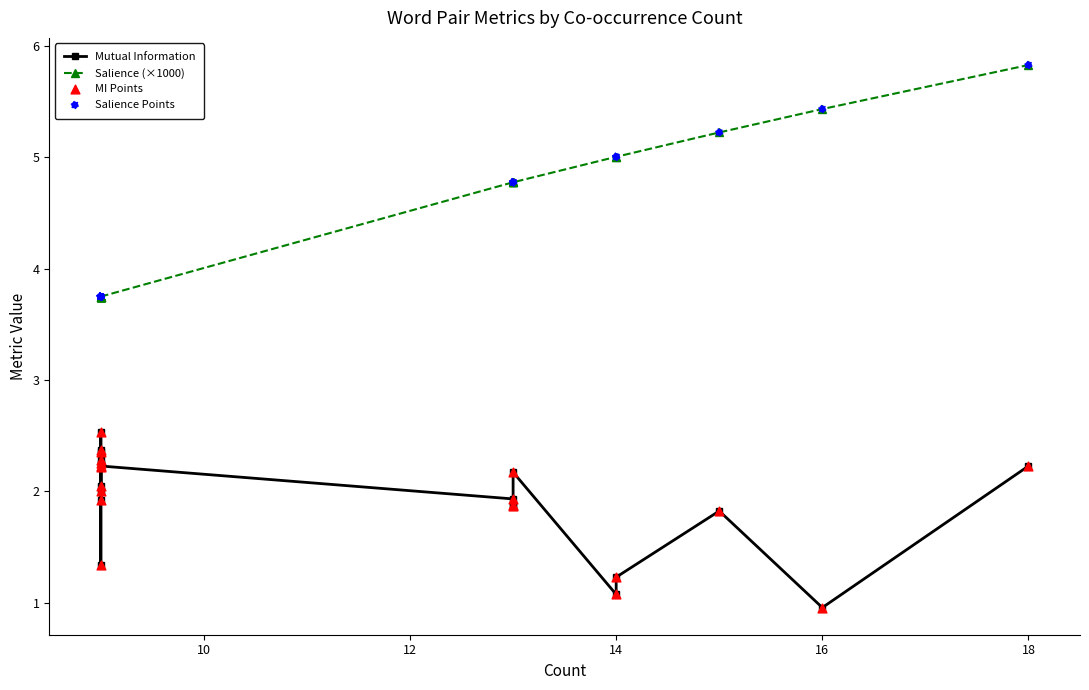

Which series reaches the maximum Y coordinate?

Salience (×1000)